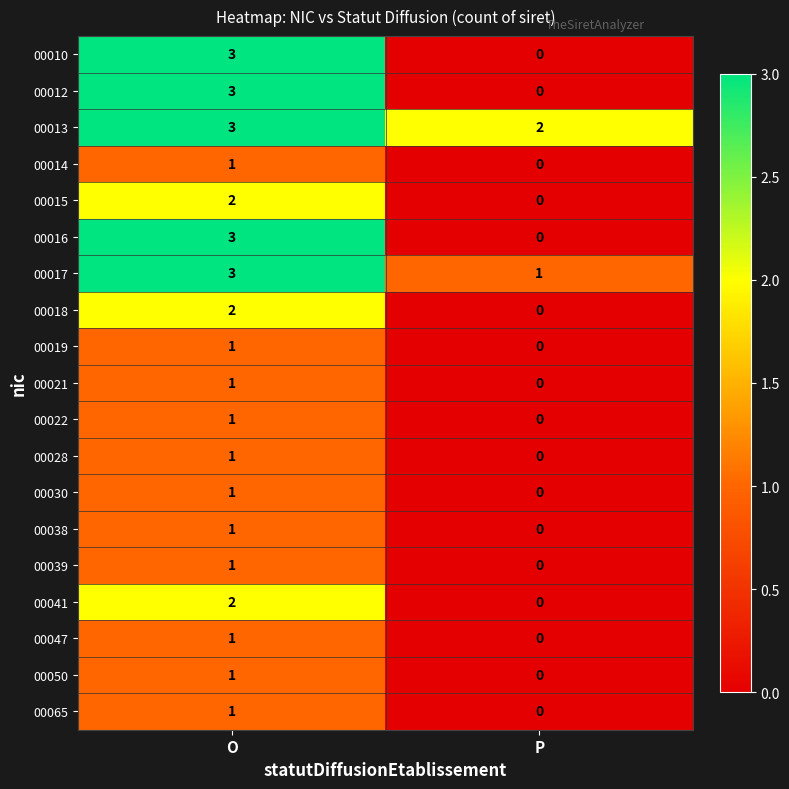

What is the difference between the highest and lowest values at P?

2